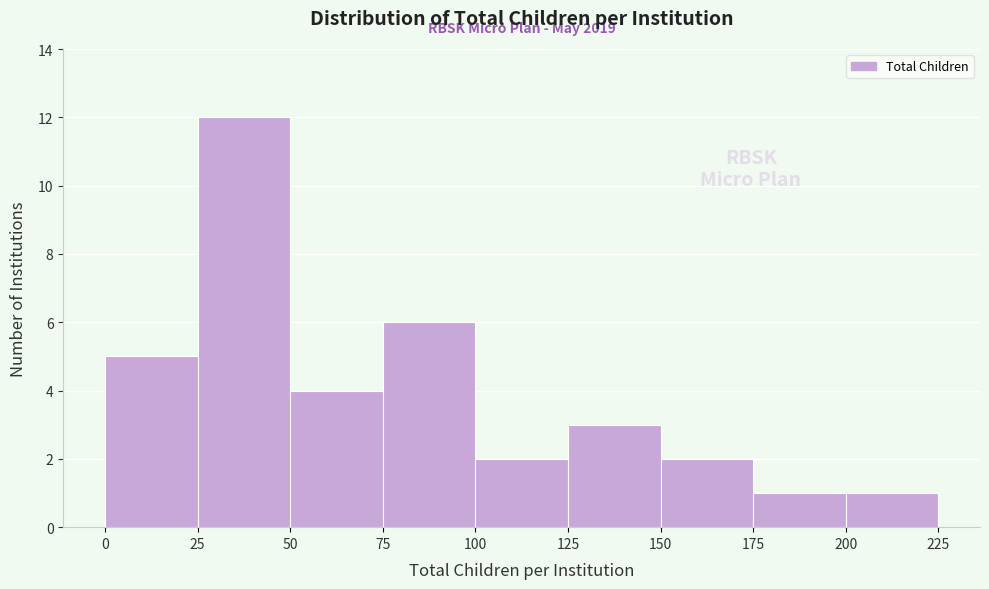

Which range on the x-axis has the tallest bar?

25 to 50